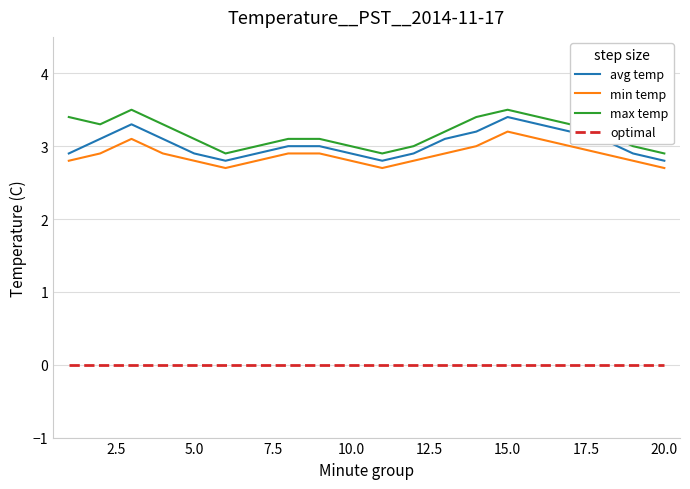

True or false: min temp and optimal intersect in this chart.

False